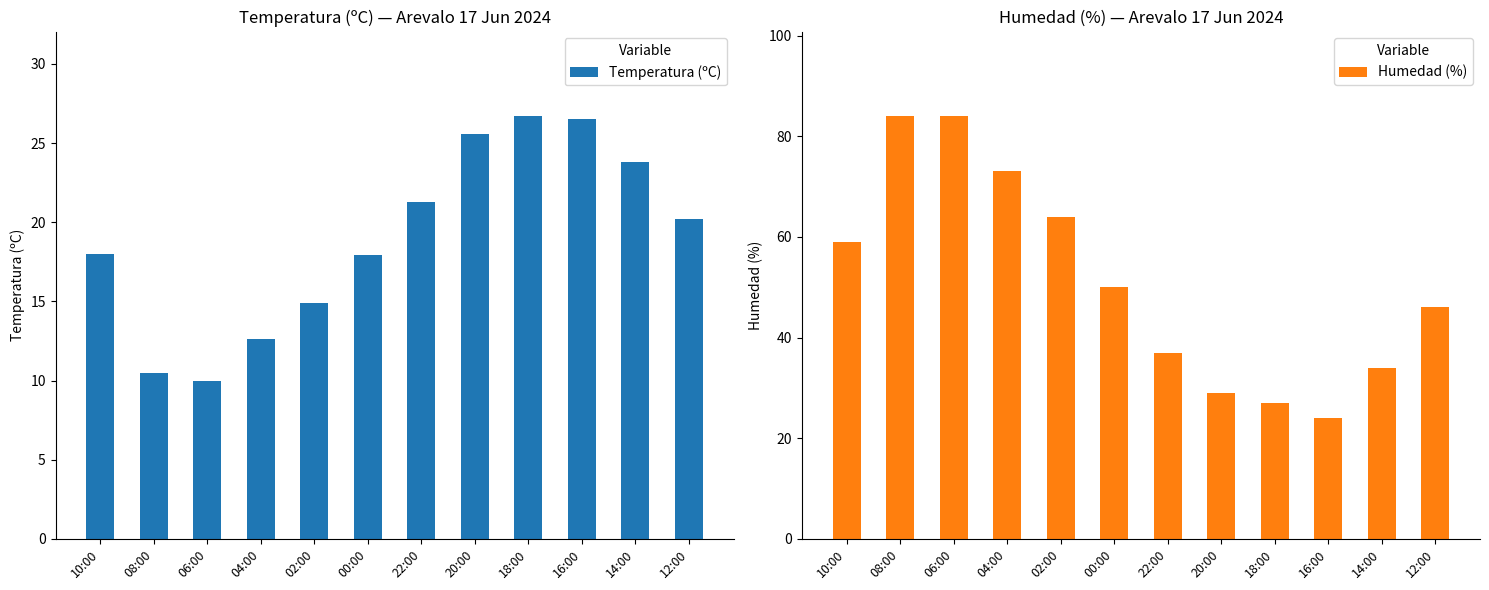

What is the difference between the maximum and minimum values in the Humedad (%) series?

60